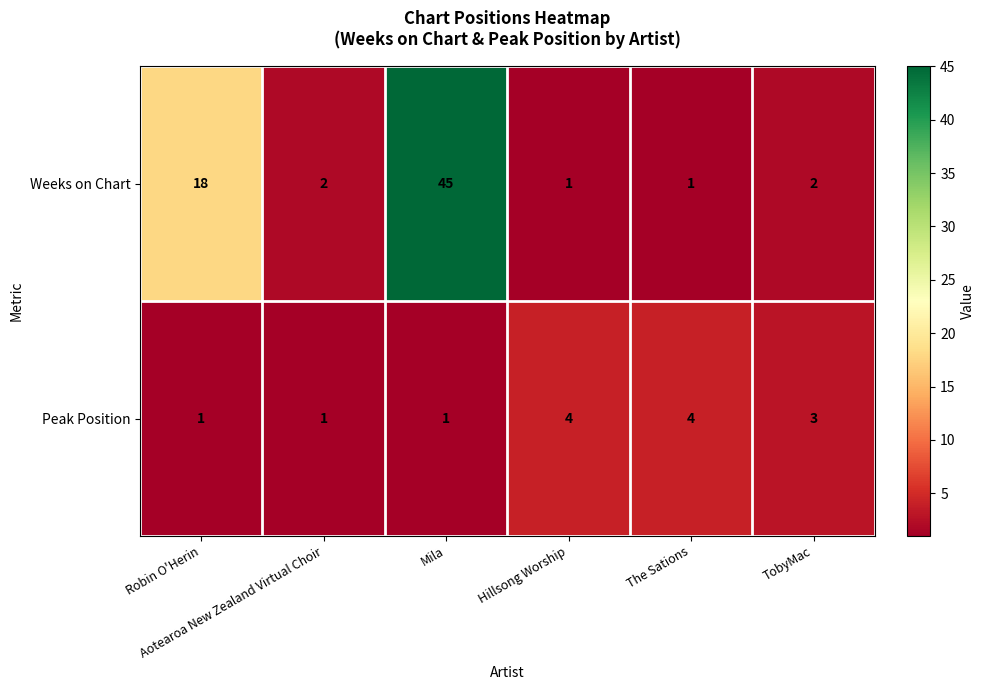

Which series has the largest total across all categories?

Weeks on Chart